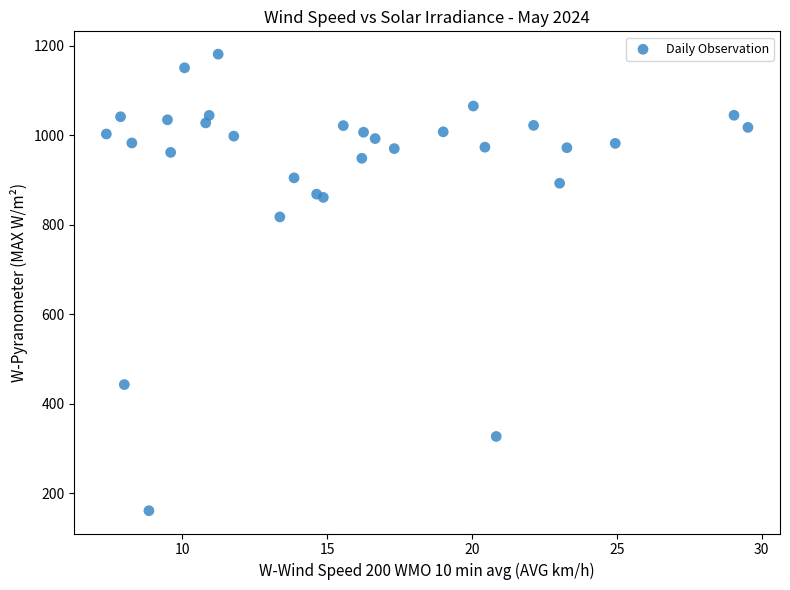

What Y value in the scatter plot is closest to 671?

817.5